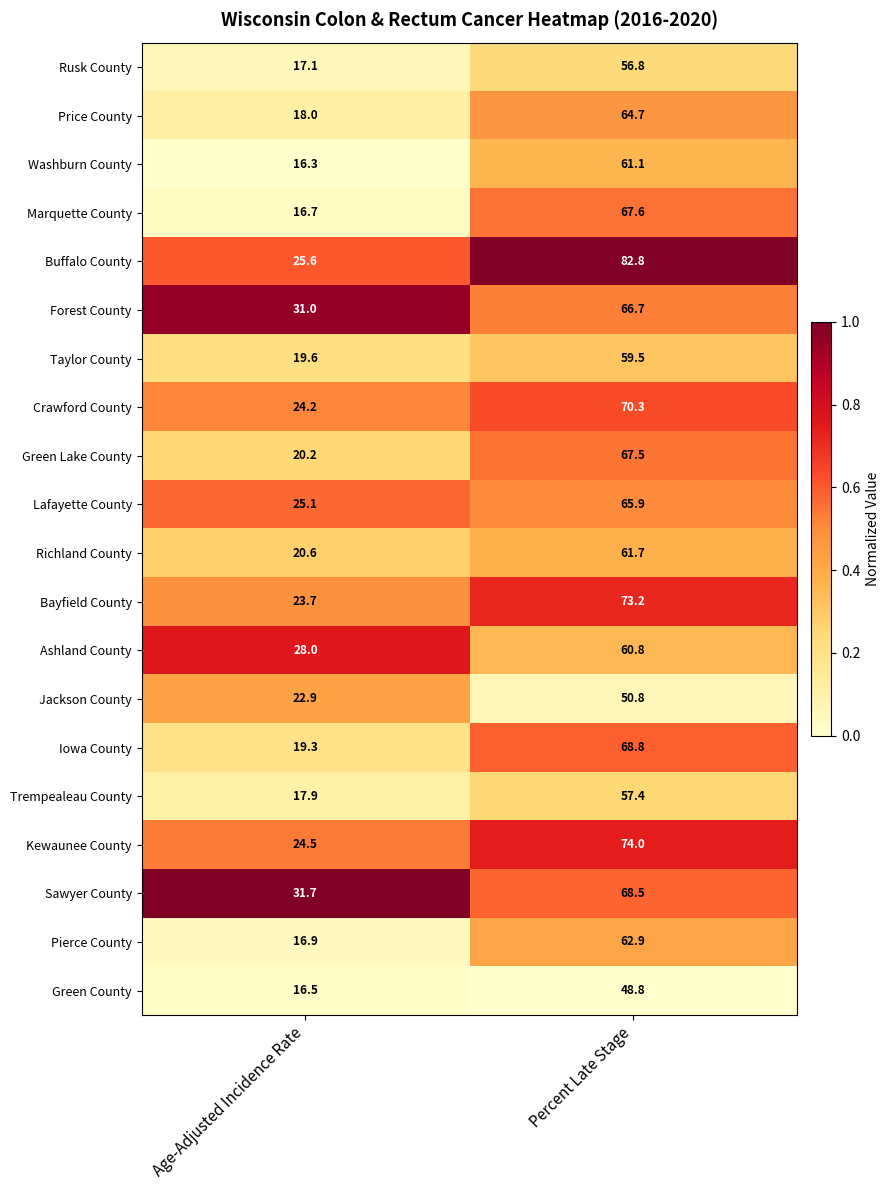

Which series changed the most between Age-Adjusted Incidence Rate and Percent Late Stage?

Buffalo County